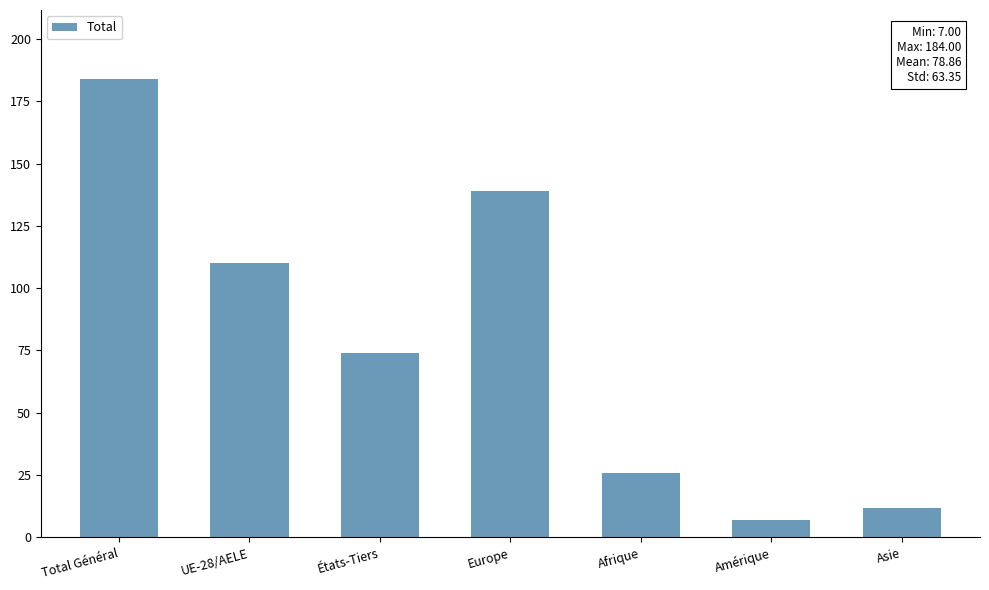

Which has a higher value, Total Général or Afrique?

Total Général